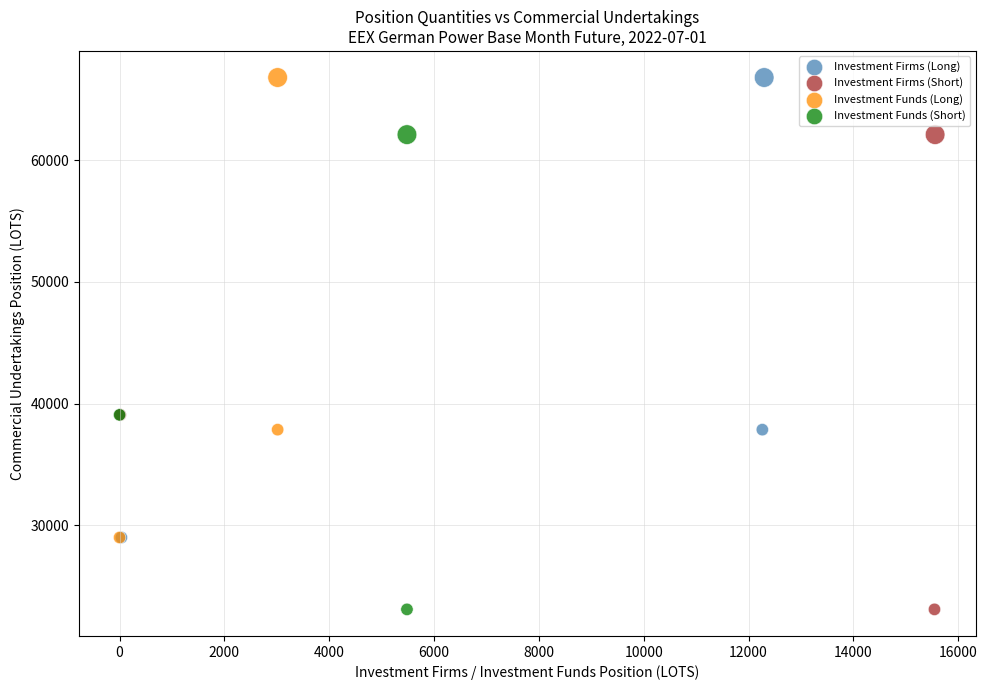

What are all the series names shown in the legend?

Investment Firms (Long), Investment Firms (Short), Investment Funds (Long), Investment Funds (Short)